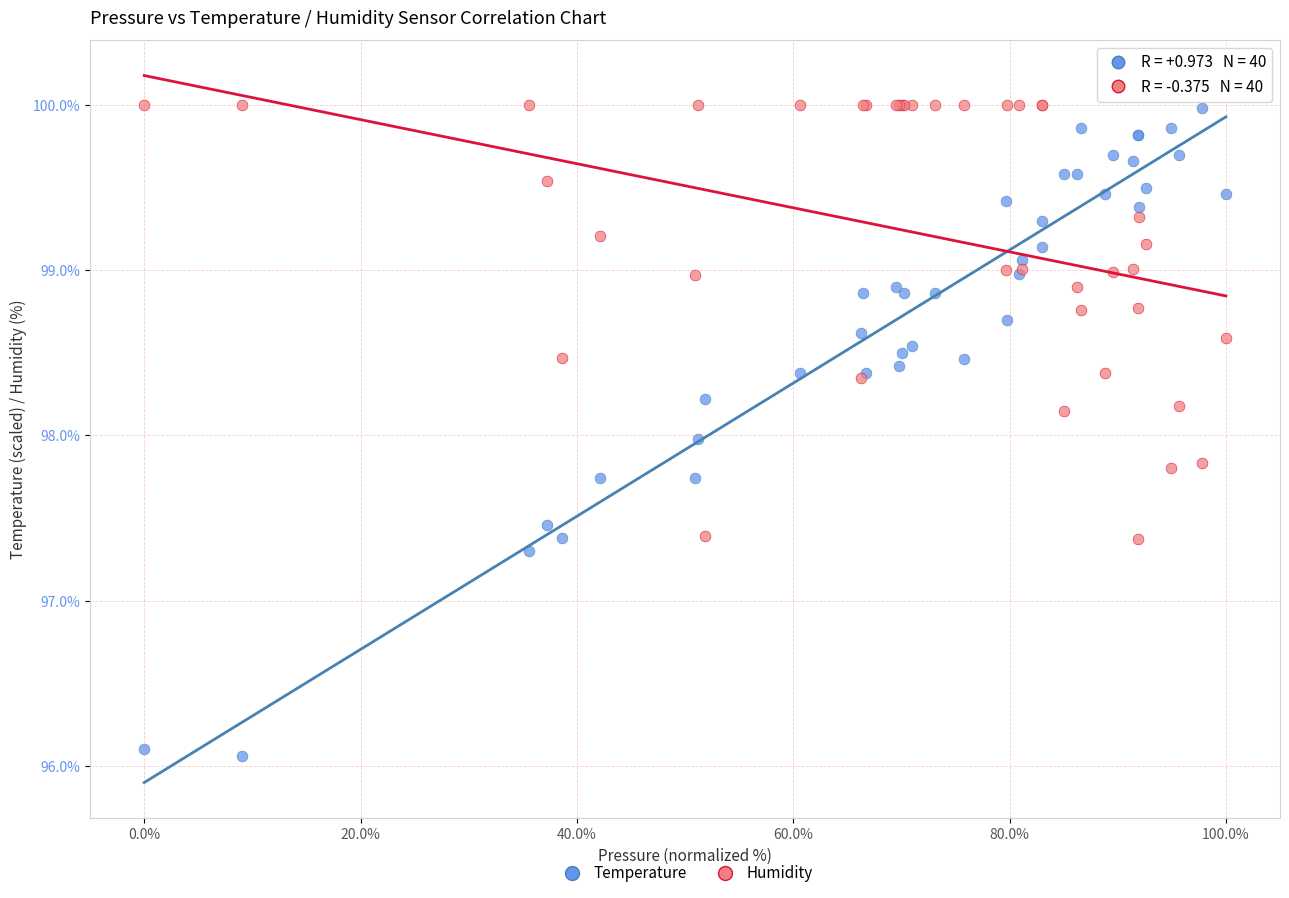

Which series has the largest Y range (max minus min)?

Temperature